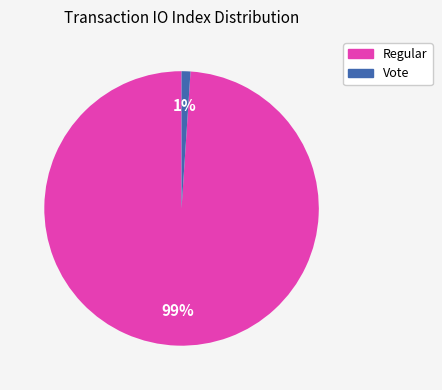

To the nearest percent, what is the difference between the Vote and Regular slice percentages?

98%